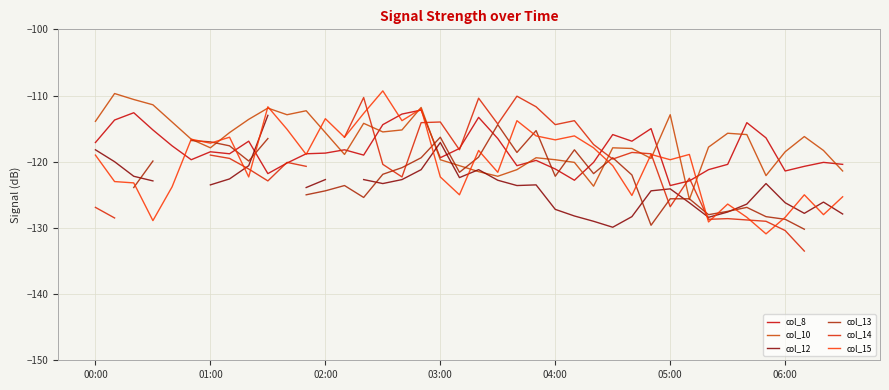

True or false: col_10 and col_12 intersect in this chart.

True